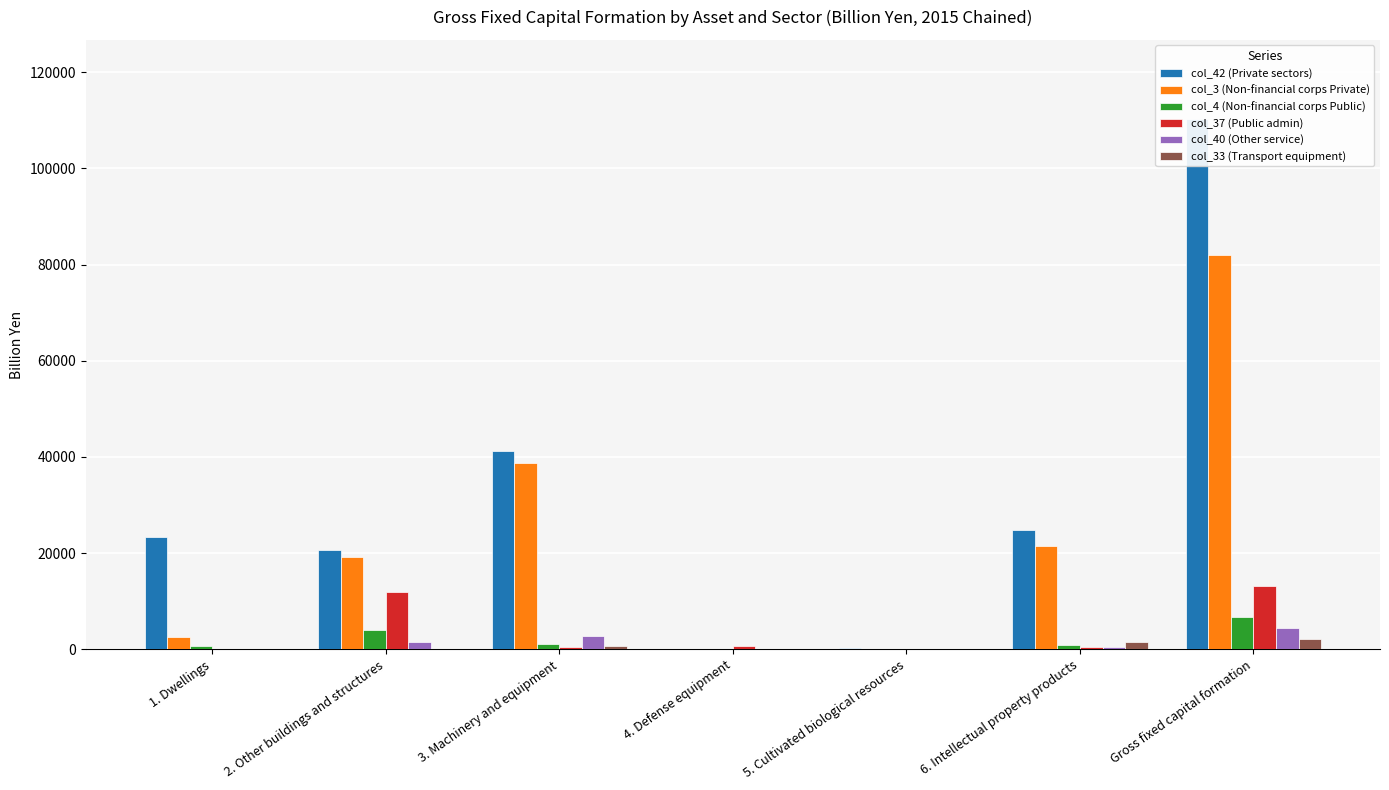

How many categories are shown in the chart?

7